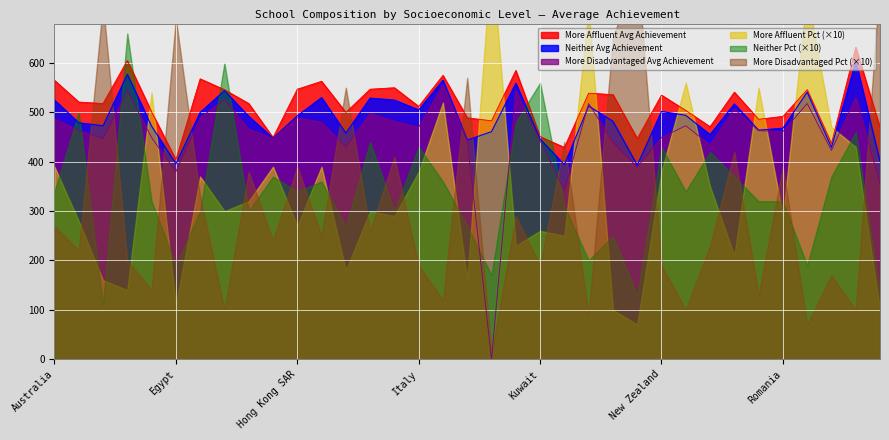

What is the lowest value of the More Affluent Avg Achievement series?

404